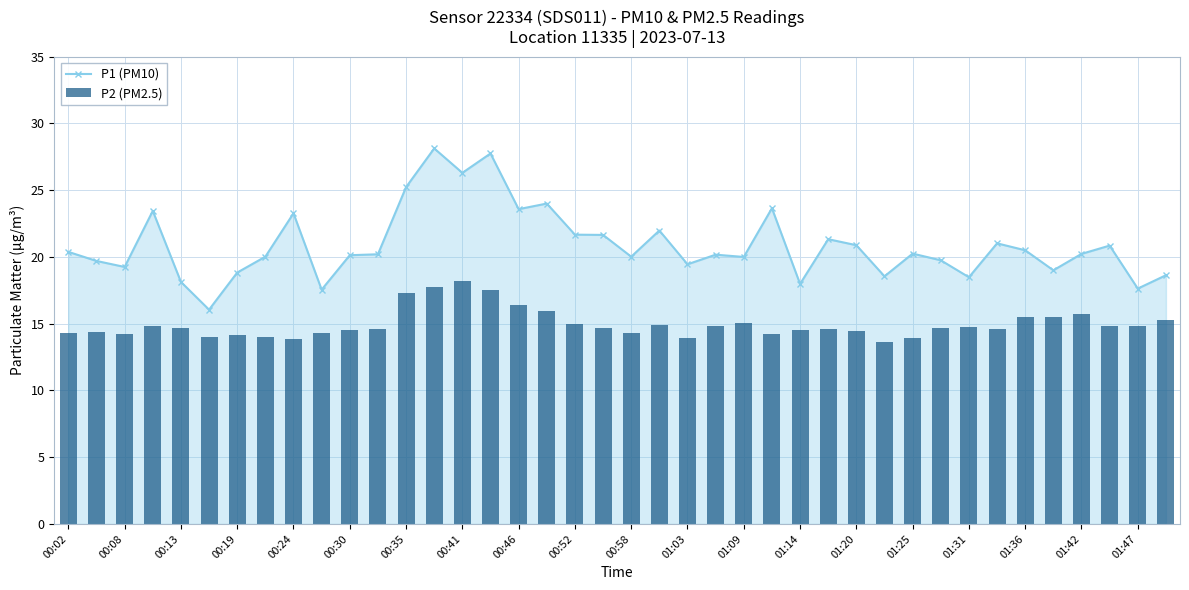

What is the minimum value for P1 (PM10)?

16.1